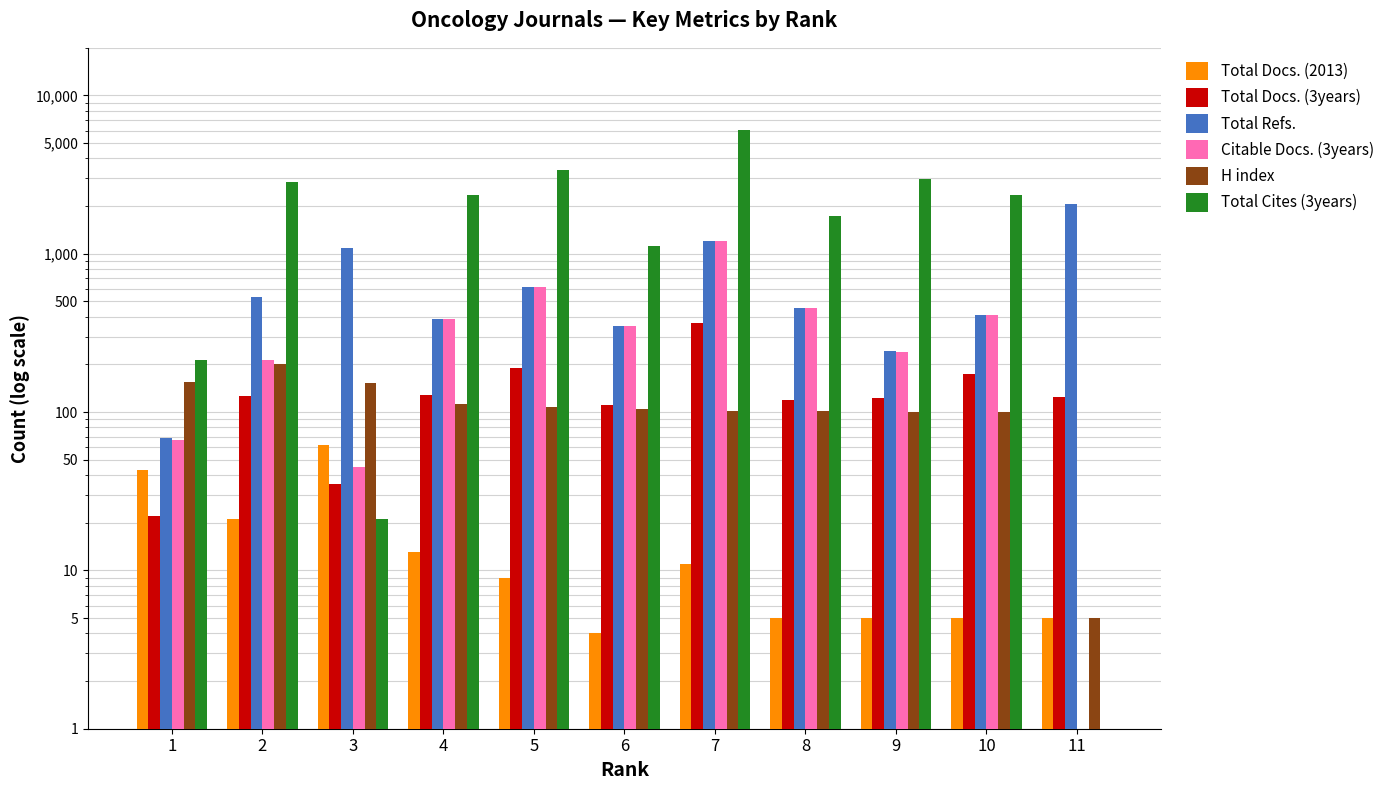

What is the lowest value of the Total Docs. (3years) series?

22